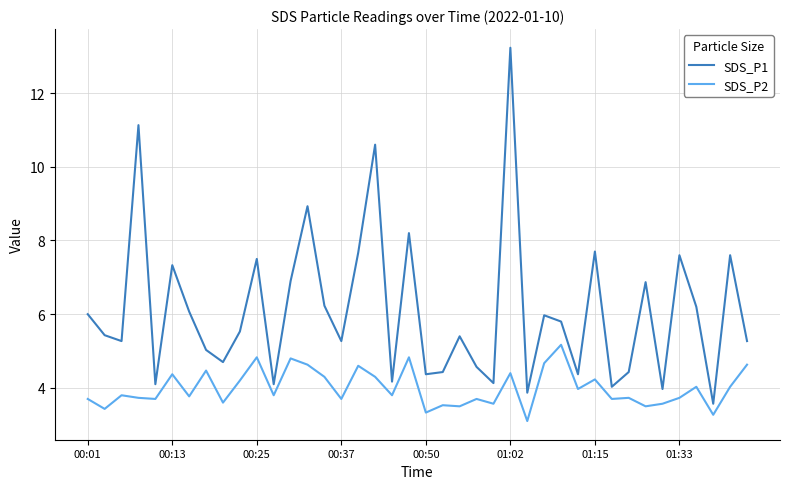

What is the minimum value for SDS_P1?

3.6